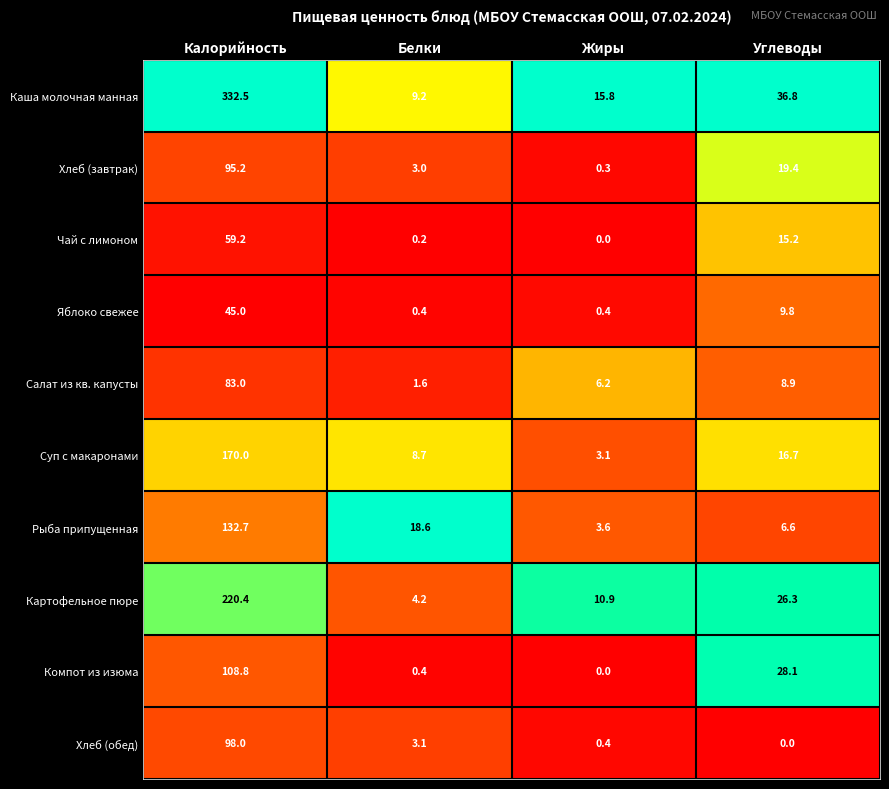

How many data points does each series have?

4